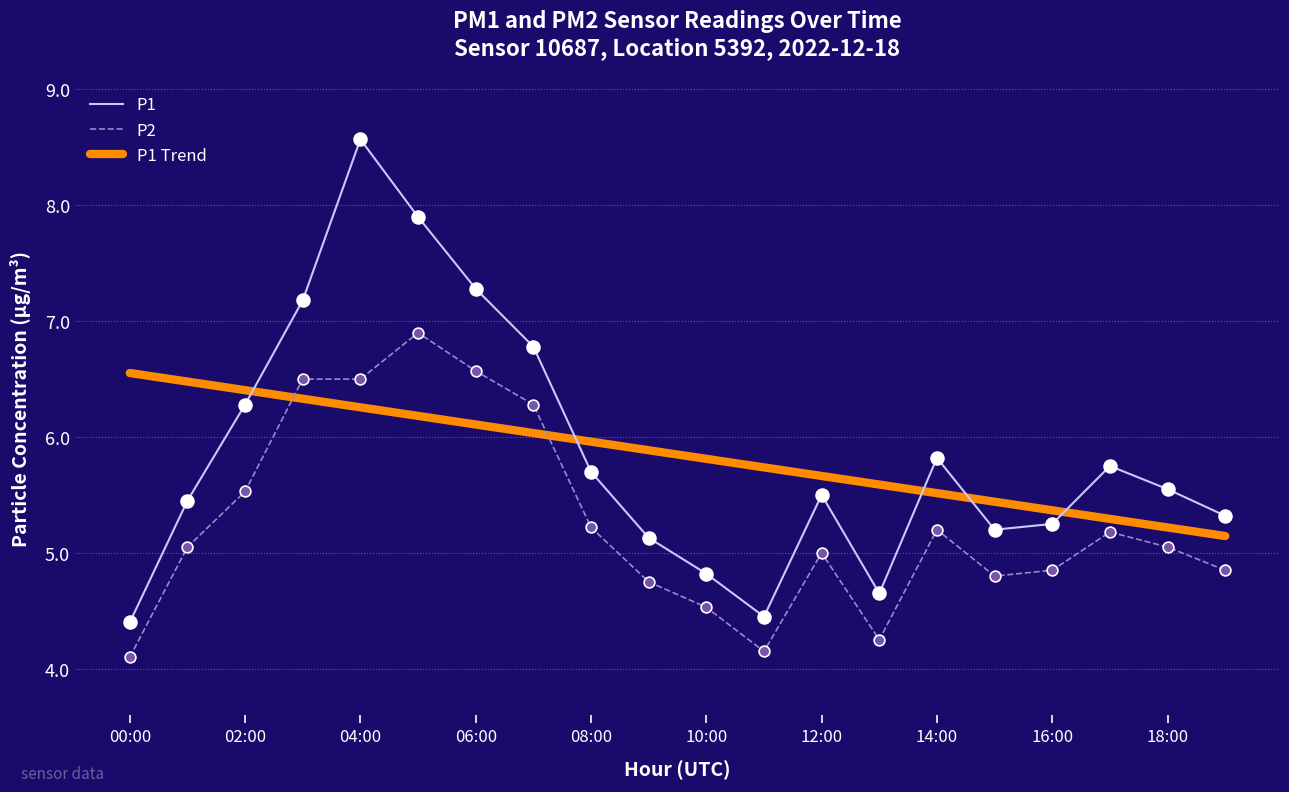

Which series has the largest Y range (max minus min)?

P1